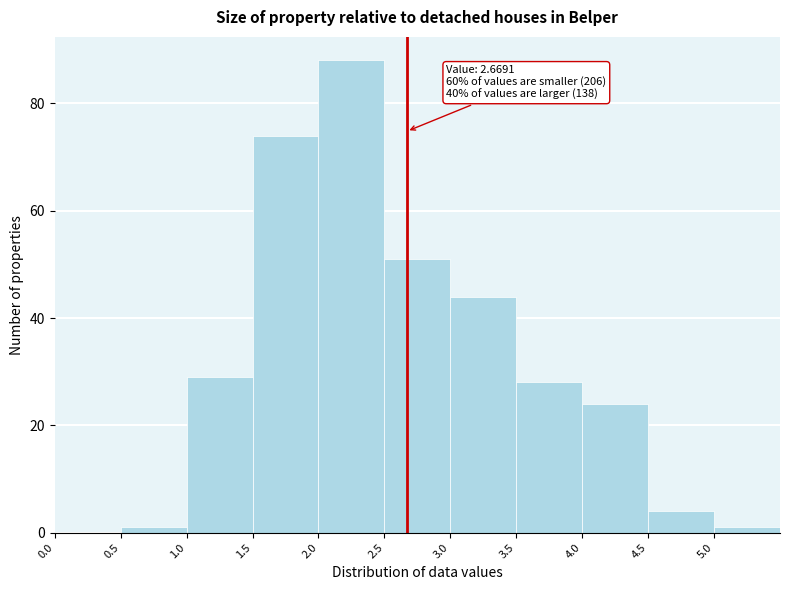

Over which range of the x-axis is the bar tallest?

2.0 to 2.5